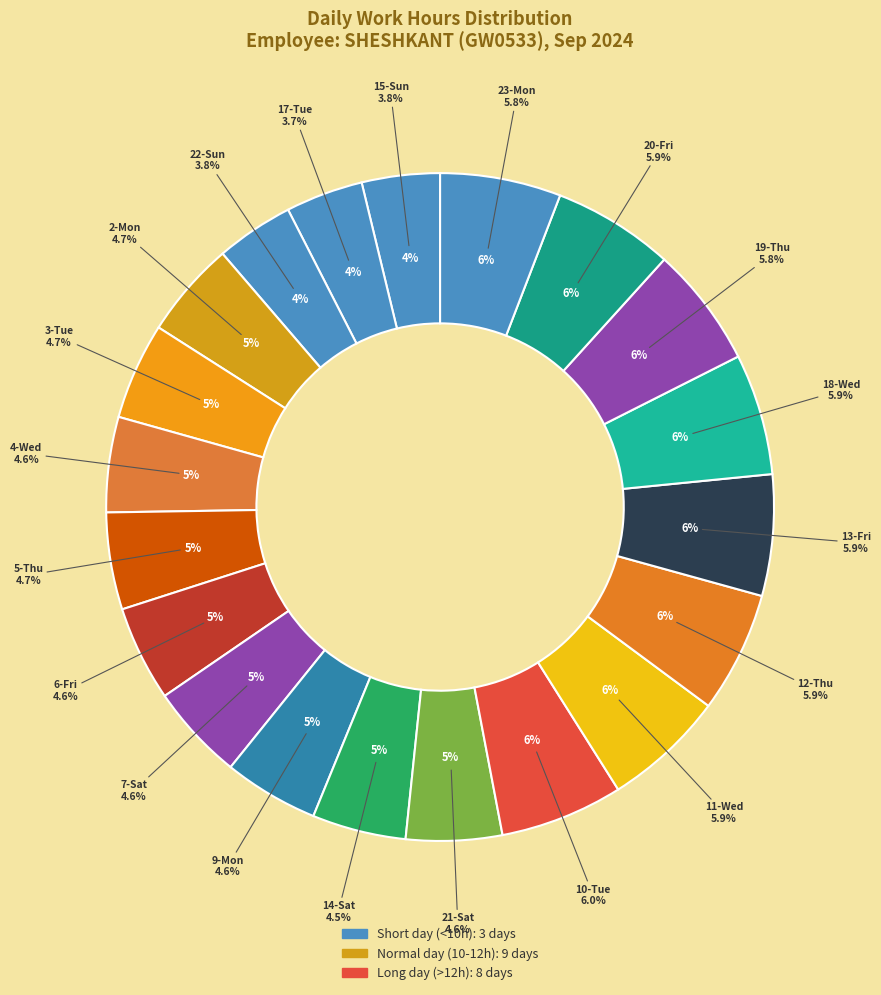

Do 19-Thu and 20-Fri together represent more than half of the pie?

No